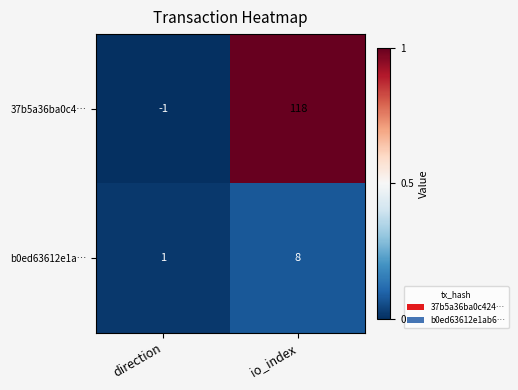

Which series changed the most between direction and io_index?

37b5a36ba0c4…